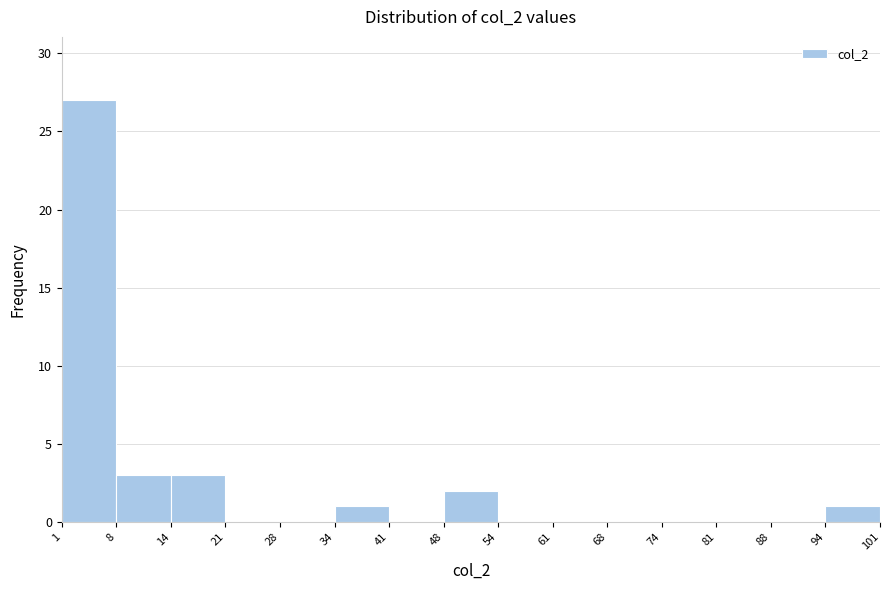

Reading left to right, transcribe this chart: for each bar, give the range it covers on the x-axis and its height. The values are not printed on the chart, so give them approximately, as read against the axis.

1 to 8: 27
8 to 14: 3
14 to 21: 3
21 to 28: 0
28 to 34: 0
34 to 41: 1
41 to 48: 0
48 to 54: 2
54 to 61: 0
61 to 68: 0
68 to 74: 0
74 to 81: 0
81 to 88: 0
88 to 94: 0
94 to 101: 1